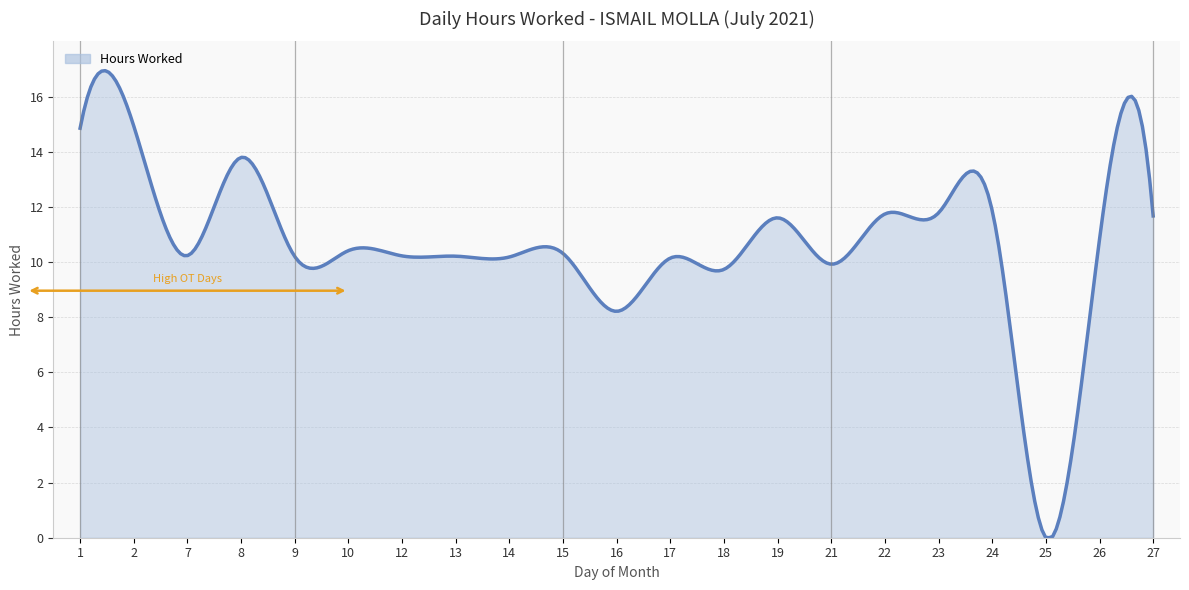

What is the sum of all values?

3186.1